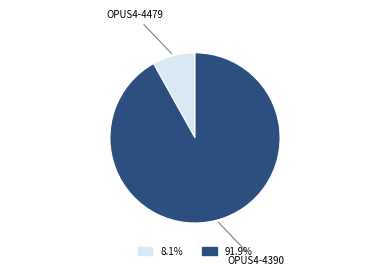

The OPUS4-4479 slice represents 8% of the pie. True or false?

True